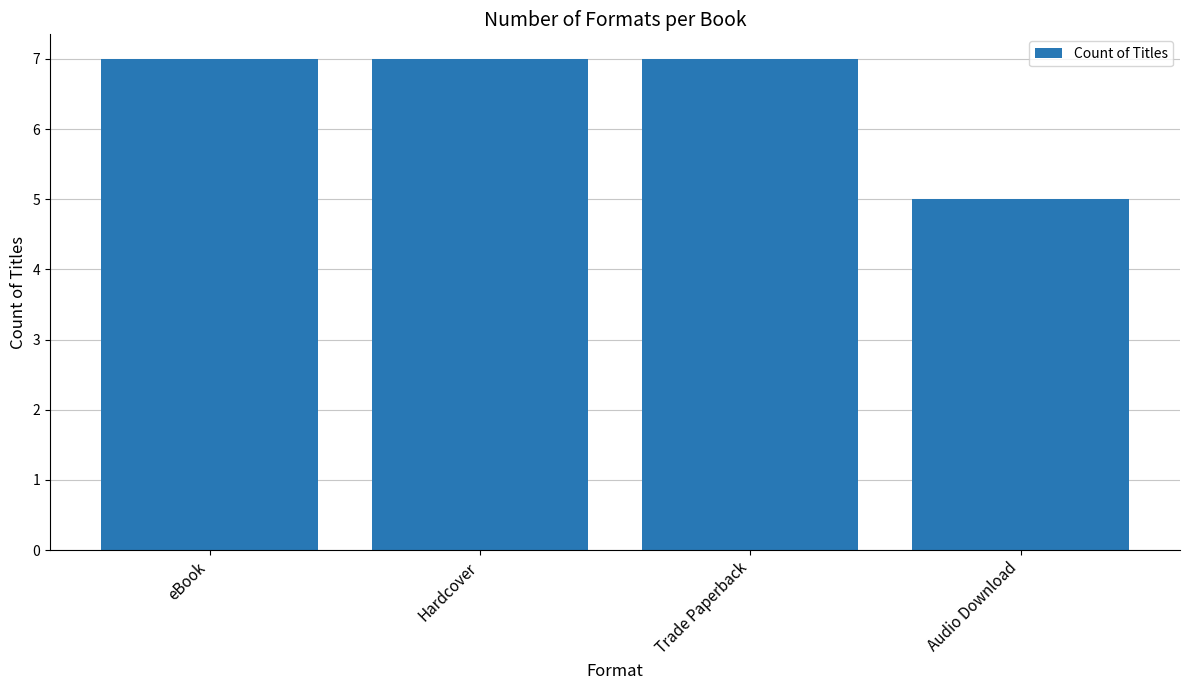

What is the change in value from Hardcover to Audio Download?

-2